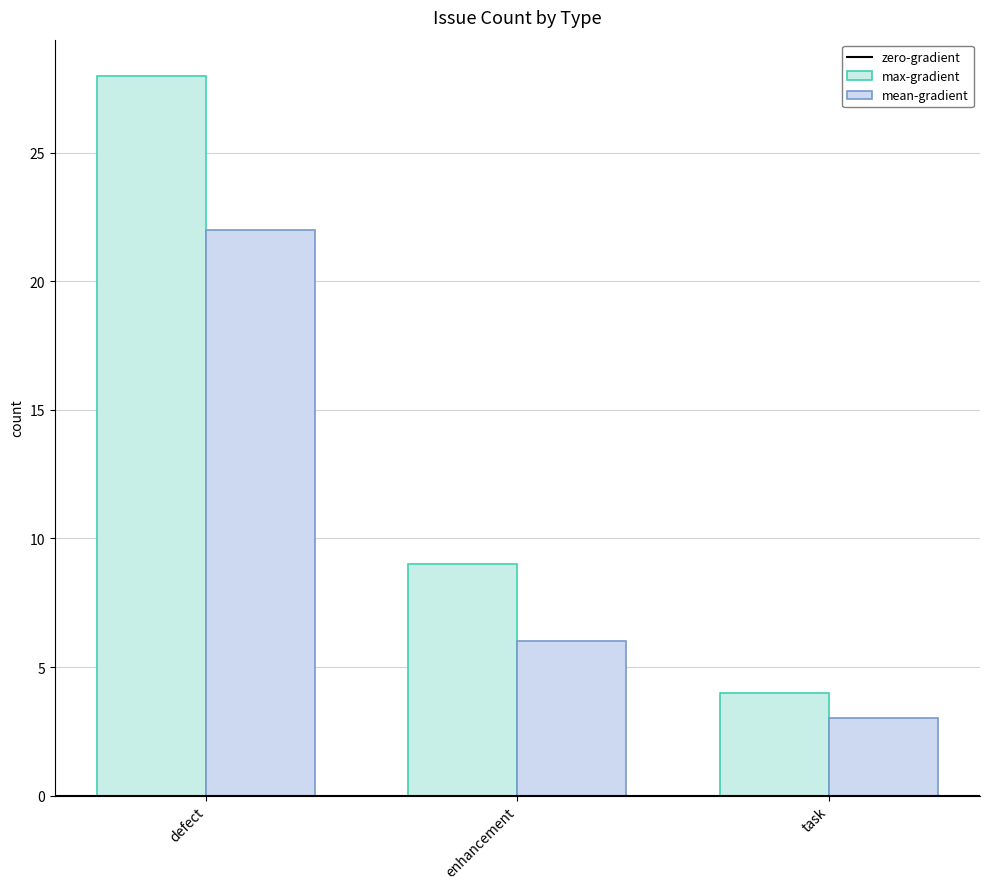

Which has a higher value, task or enhancement?

enhancement